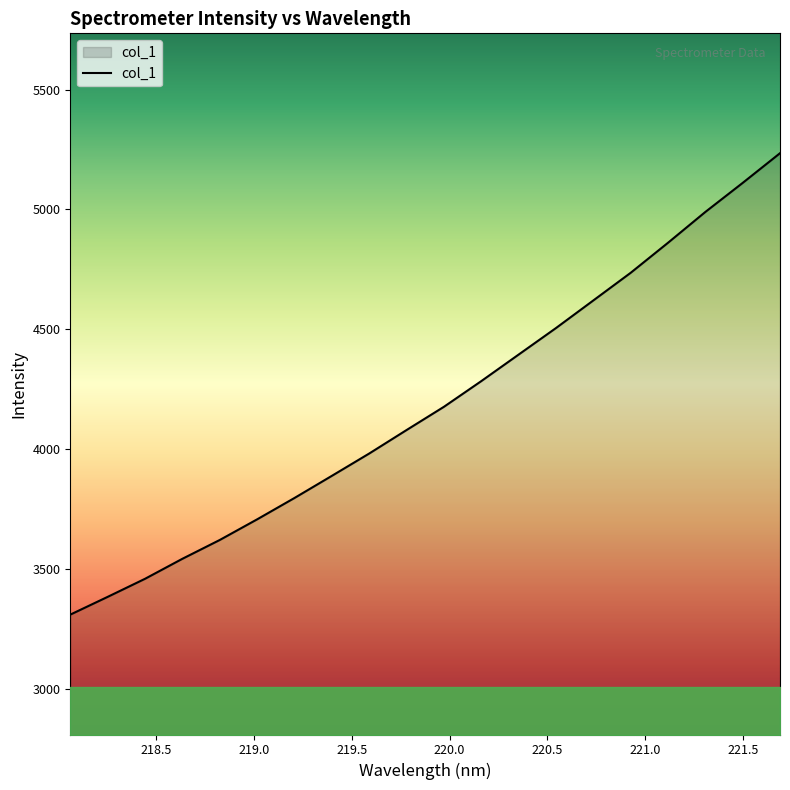

True or false: the data has more than 2 interior local peaks.

False